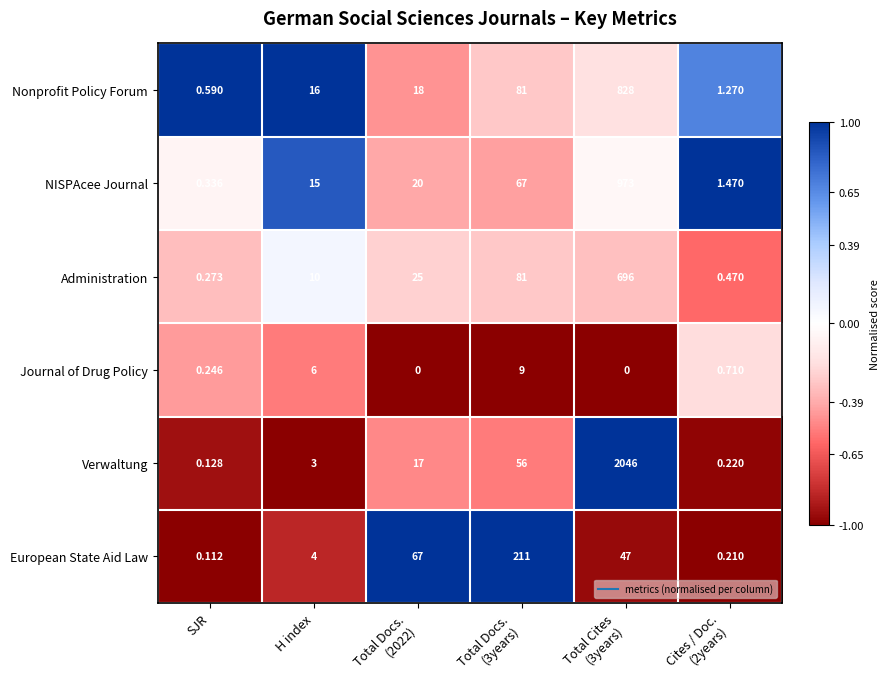

Count the number of data series in this chart.

6